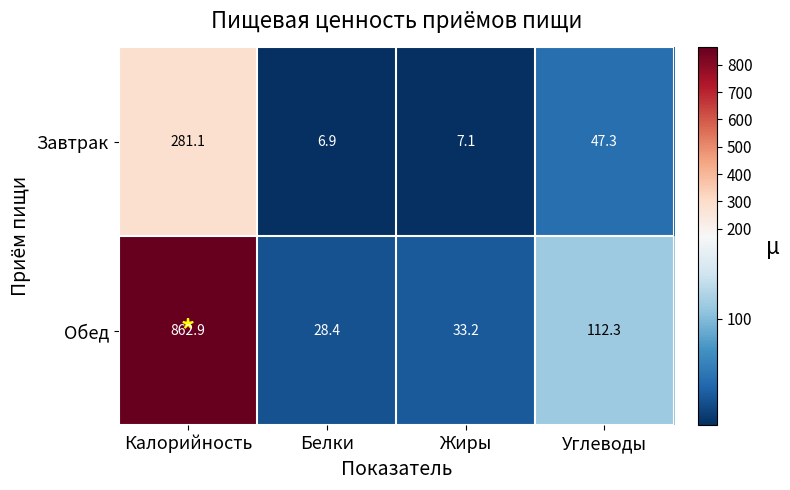

Which series has the widest spread of values?

Обед